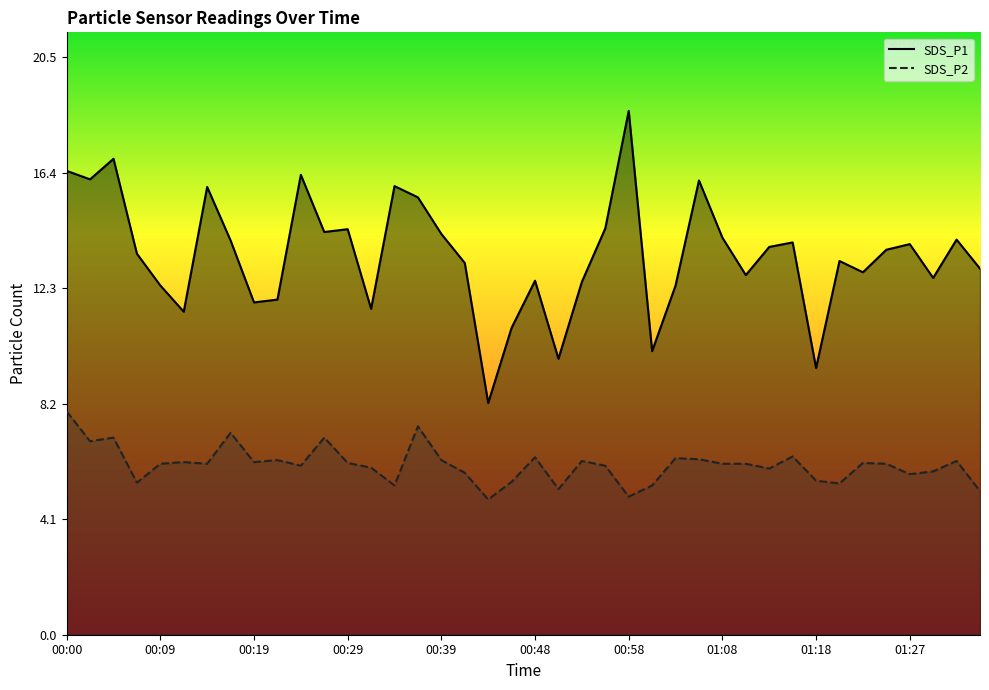

True or false: SDS_P1 and SDS_P2 cross at least once.

False